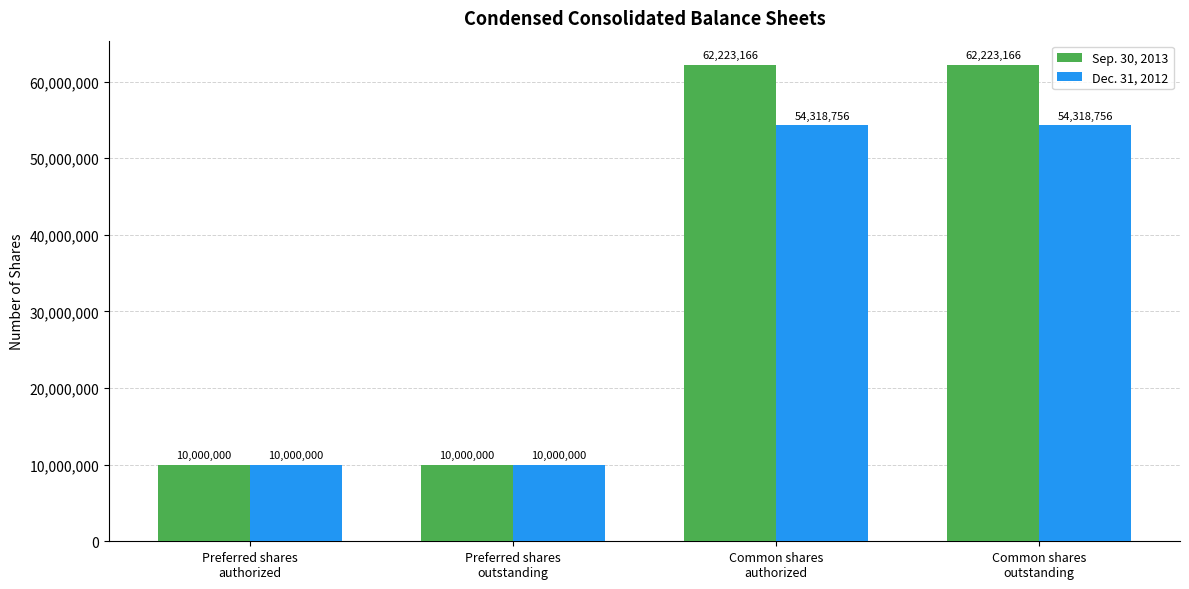

Reading left to right, list all the values displayed in this chart.

Sep. 30, 2013: Preferred shares
authorized=10000000	Preferred shares
outstanding=10000000	Common shares
authorized=62223166	Common shares
outstanding=62223166
Dec. 31, 2012: Preferred shares
authorized=10000000	Preferred shares
outstanding=10000000	Common shares
authorized=54318756	Common shares
outstanding=54318756